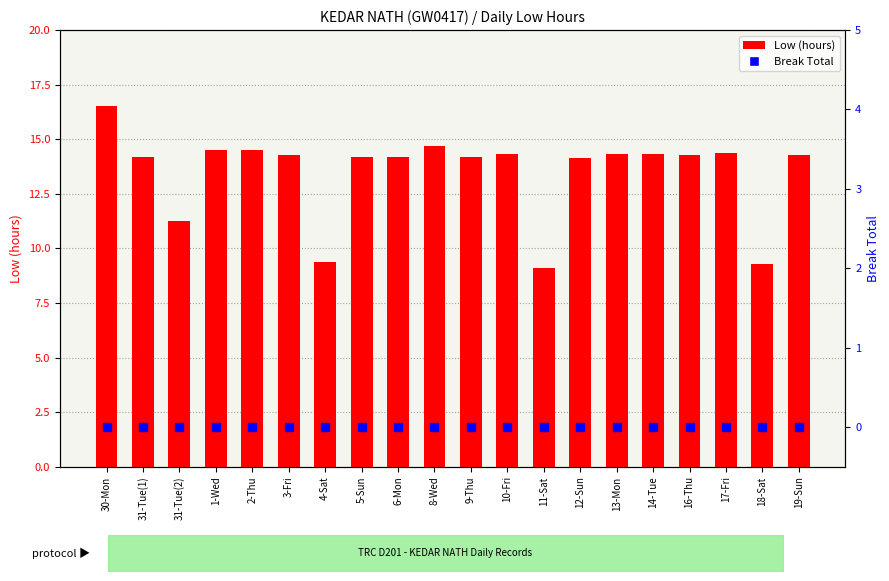

Is the value of Break Total at 6-Mon greater than the value of Low (hours) at 9-Thu?

No